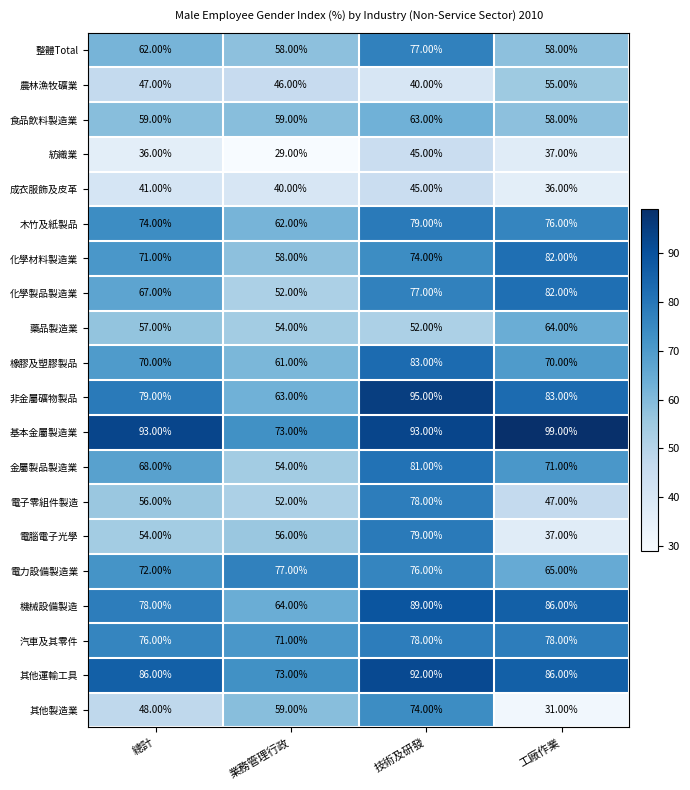

What is the difference between the highest and lowest values at 工廠作業?

68